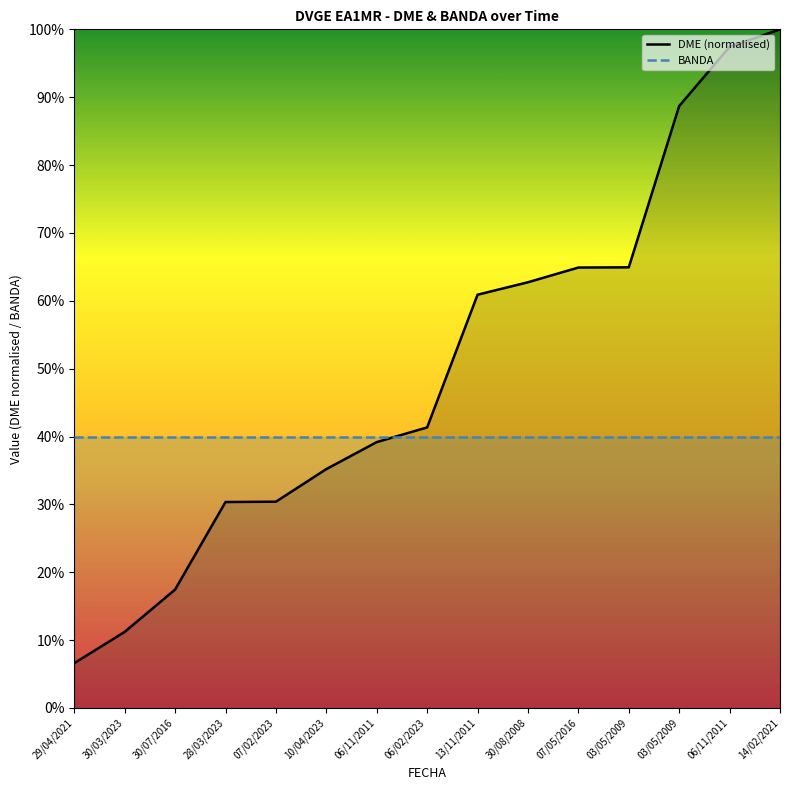

Reading left to right, what are all the values shown in this chart?

DME (normalised): 6.6	11.2	17.4	30.3	30.4	35.2	39.2	41.3	60.9	62.7	64.9	64.9	88.7	97.4	100.0
BANDA: 40.0	40.0	40.0	40.0	40.0	40.0	40.0	40.0	40.0	40.0	40.0	40.0	40.0	40.0	40.0